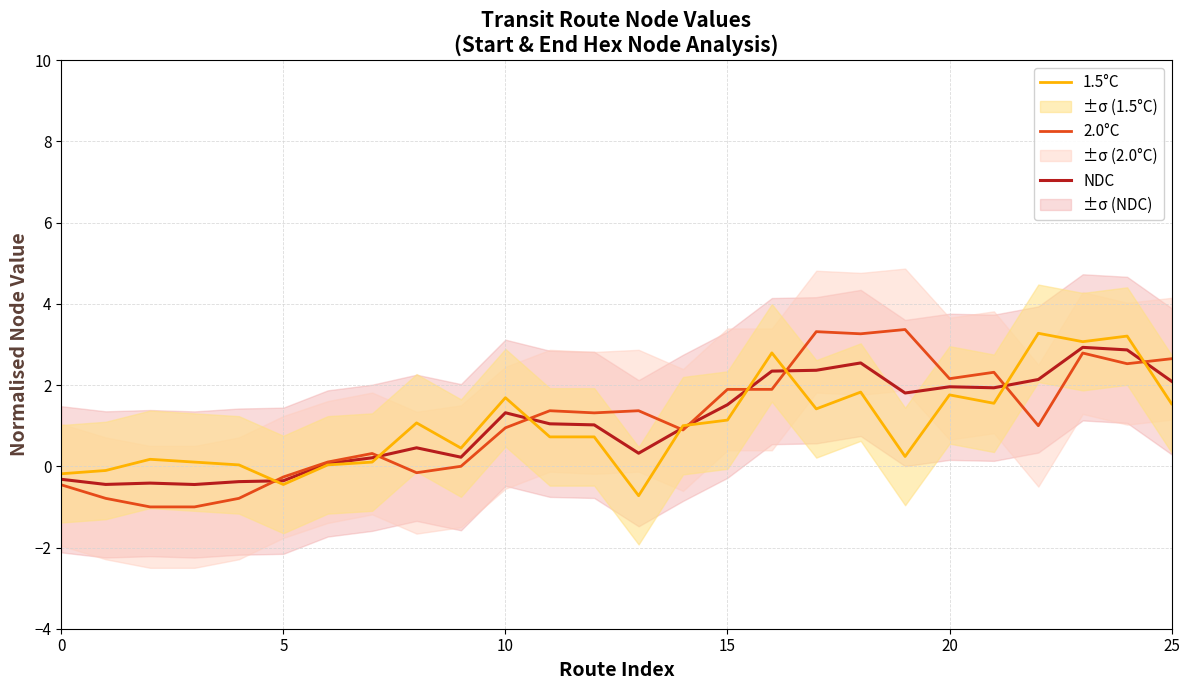

True or false: 2.0°C and 1.5°C cross at least once.

True